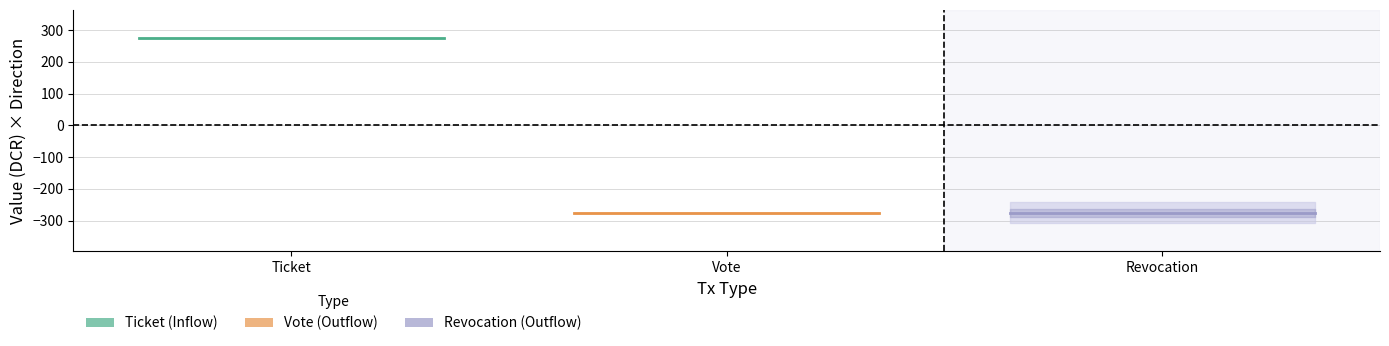

Reading left to right, transcribe all the data shown in this chart.

Ticket: 275.4	275.4
Vote: -275.4	-275.4
Revocation: -275.4	-275.4